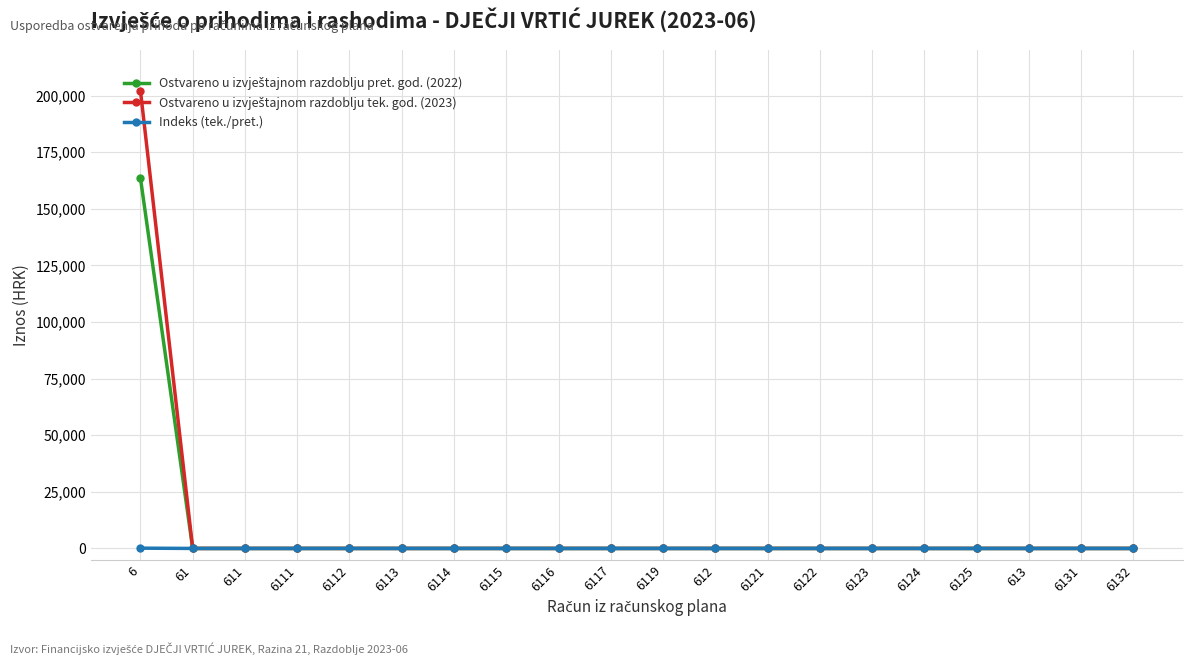

At which category is the sum across all series the highest?

6